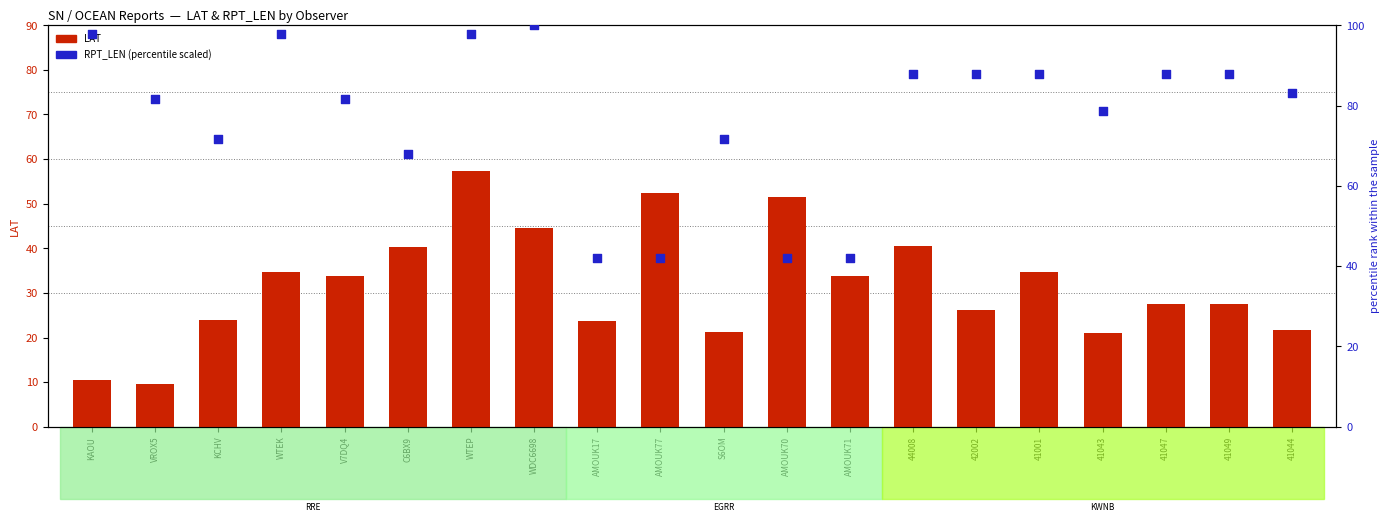

Which series contains the highest Y value?

RPT_LEN (scaled)